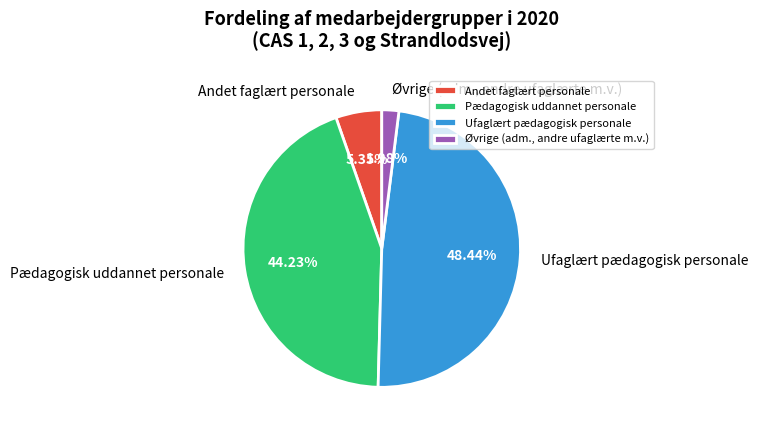

What is the smallest slice in the pie chart?

Øvrige (adm., andre ufaglærte m.v.)